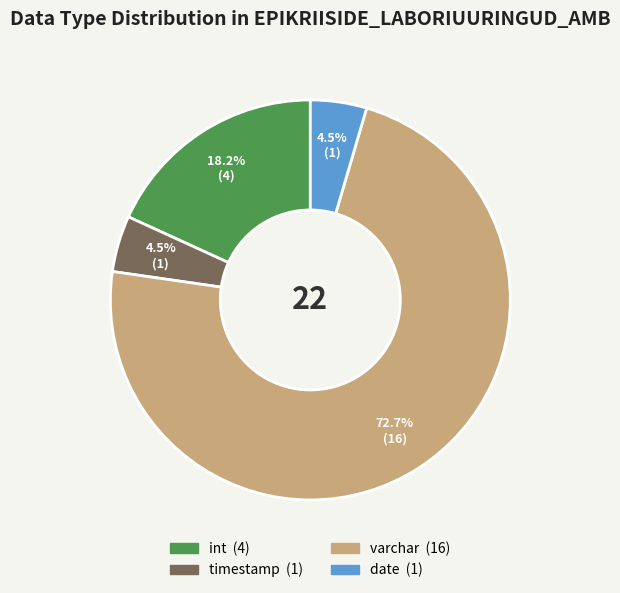

Does int account for over 50% of the chart?

No